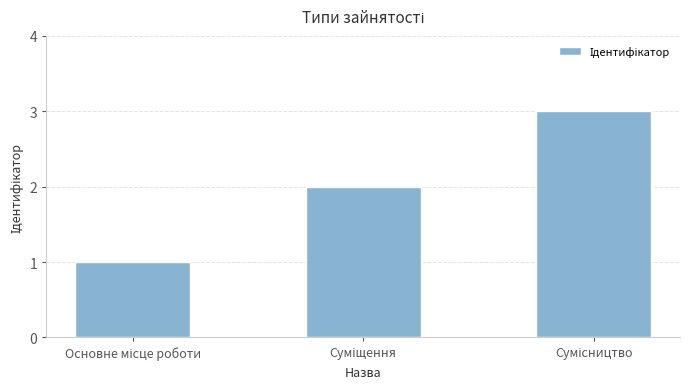

What is the sum of all values?

6